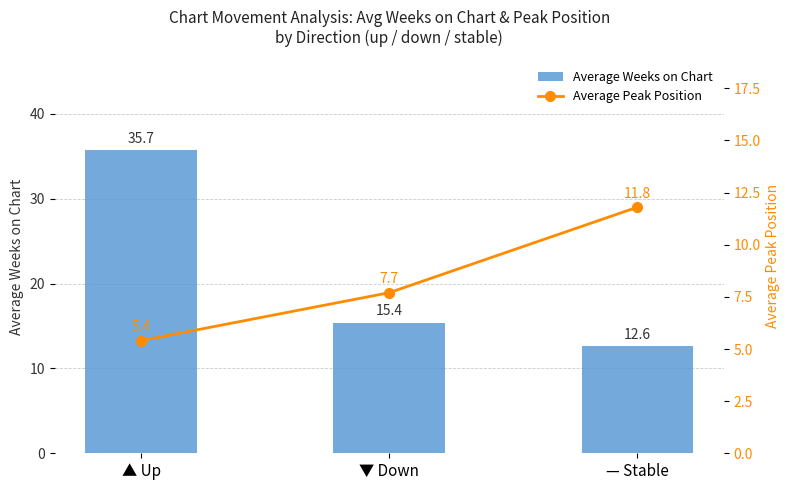

At which label does Average Weeks on Chart first exceed 15?

▲ Up